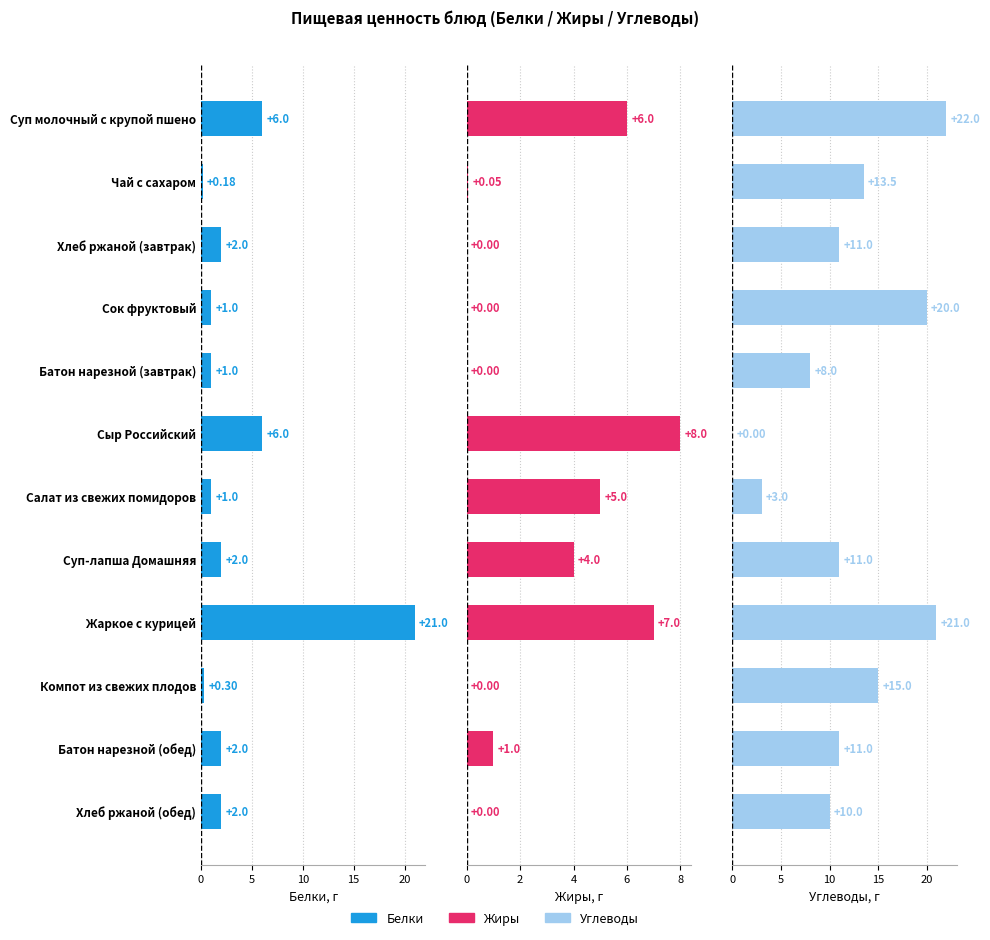

Reading left to right, what are all the values shown in this chart?

Белки: 6.0	0.2	2.0	1.0	1.0	6.0	1.0	2.0	21.0	0.3	2.0	2.0
Жиры: 6.0	0.1	0.0	0.0	0.0	8.0	5.0	4.0	7.0	0.0	1.0	0.0
Углеводы: 22.0	13.5	11.0	20.0	8.0	0.0	3.0	11.0	21.0	15.0	11.0	10.0